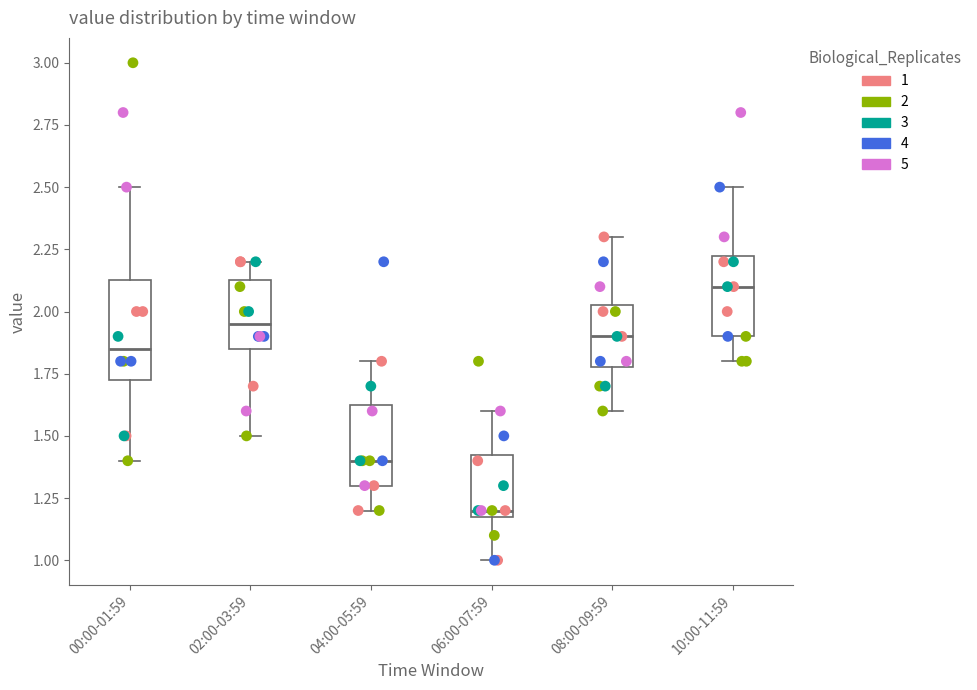

Reading left to right, transcribe this box plot: for each box, give where its median line is, the range the box spans, and where its two whiskers end, as read against the y-axis. The values are not printed on the chart, so give them approximately, as read against the axis.

00:00-01:59: median 1.85, box 1.75 to 2.15, whiskers 1.40 to 2.50
02:00-03:59: median 1.95, box 1.85 to 2.15, whiskers 1.50 to 2.20
04:00-05:59: median 1.40, box 1.30 to 1.65, whiskers 1.20 to 1.80
06:00-07:59: median 1.20 (just above the box's lower edge), box 1.20 to 1.45, whiskers 1.00 to 1.60
08:00-09:59: median 1.90, box 1.80 to 2.05, whiskers 1.60 to 2.30
10:00-11:59: median 2.10, box 1.90 to 2.25, whiskers 1.80 to 2.50